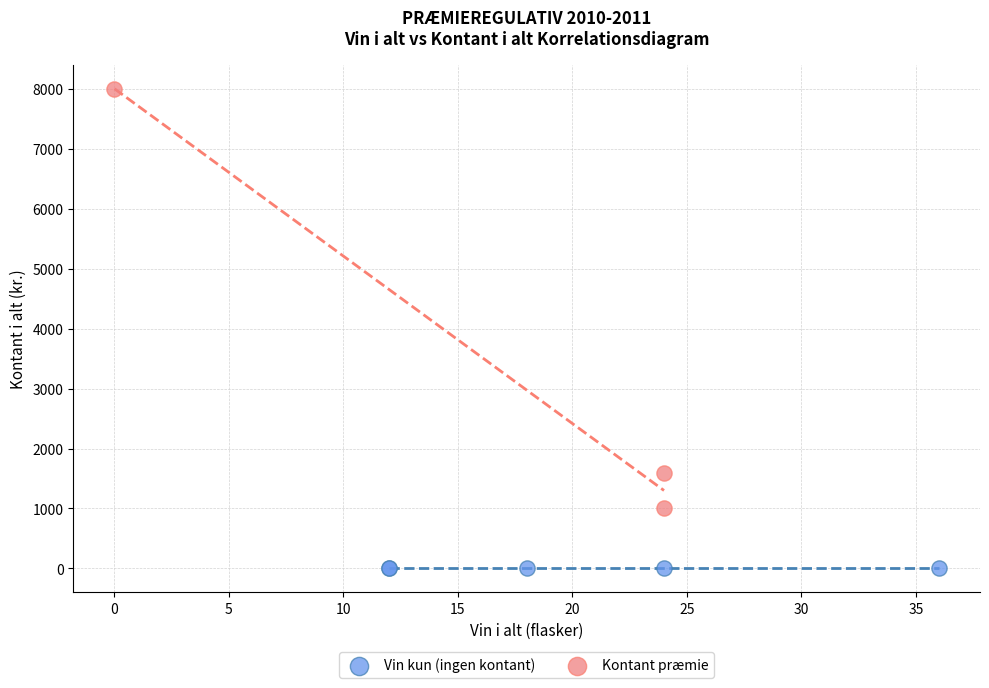

Which series contains the highest Y value?

Kontant præmie